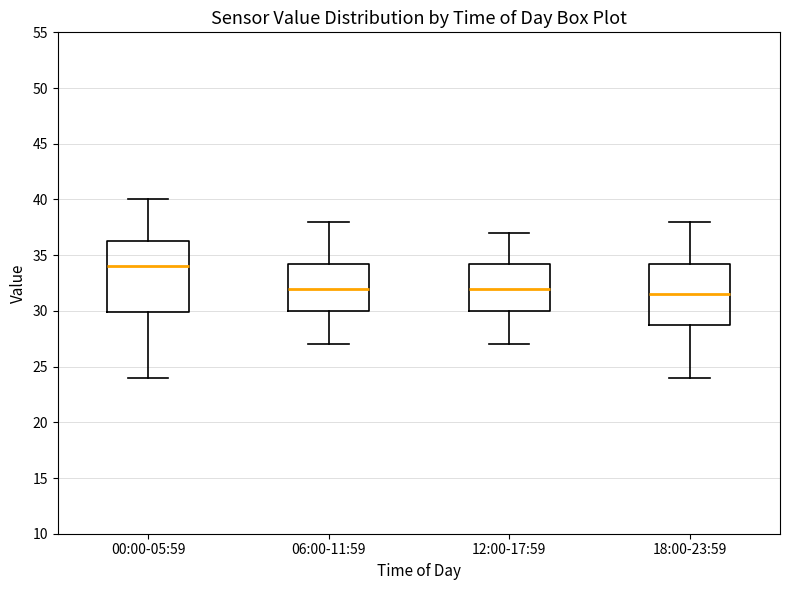

Where is the upper edge of the box for 06:00-11:59 on the y-axis? The values are not printed on the chart, so give them approximately, as read against the axis.

34.5